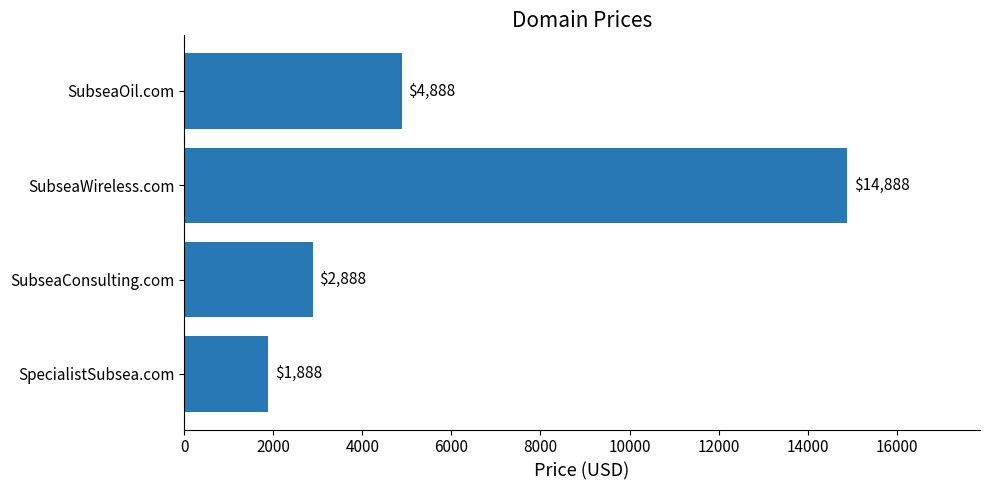

Reading top to bottom, what are all the values shown in this chart?

4888	14888	2888	1888